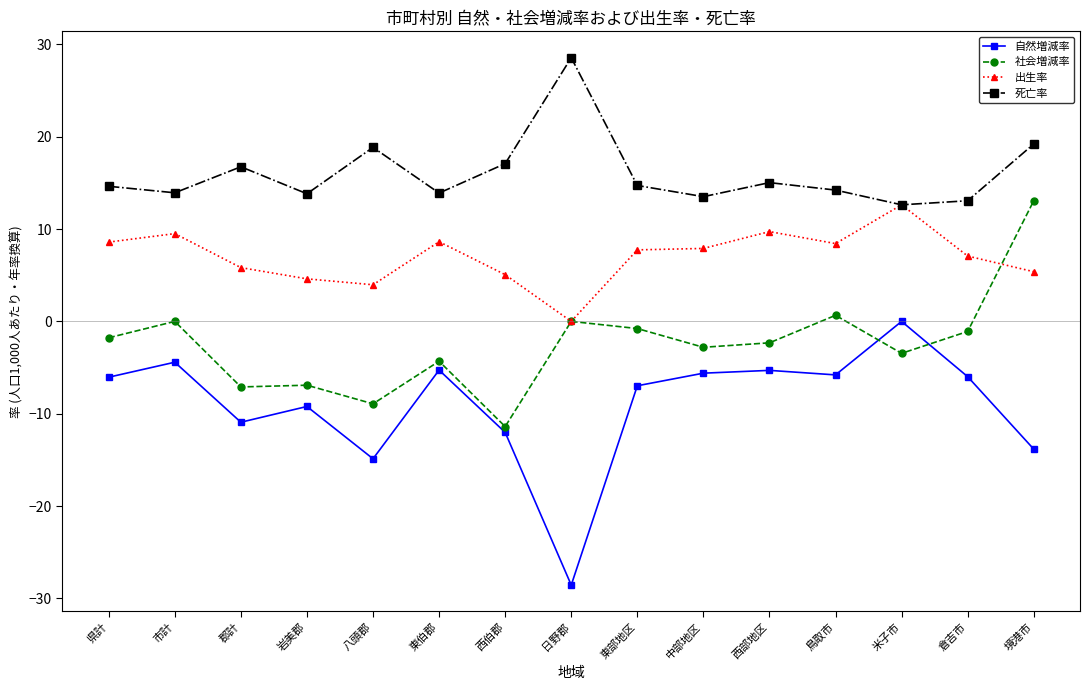

Is it true that 出生率 equals 5.4 at 境港市?

True